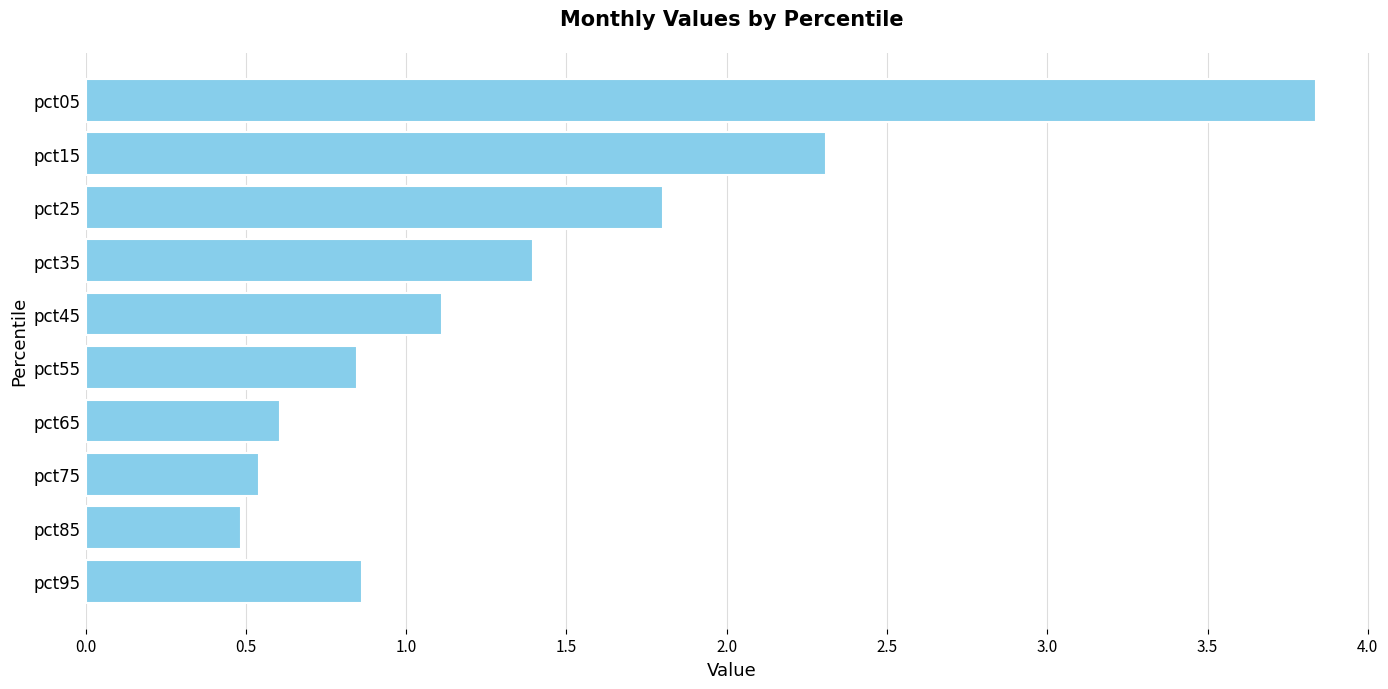

What is the change in value from pct35 to pct65?

-0.8